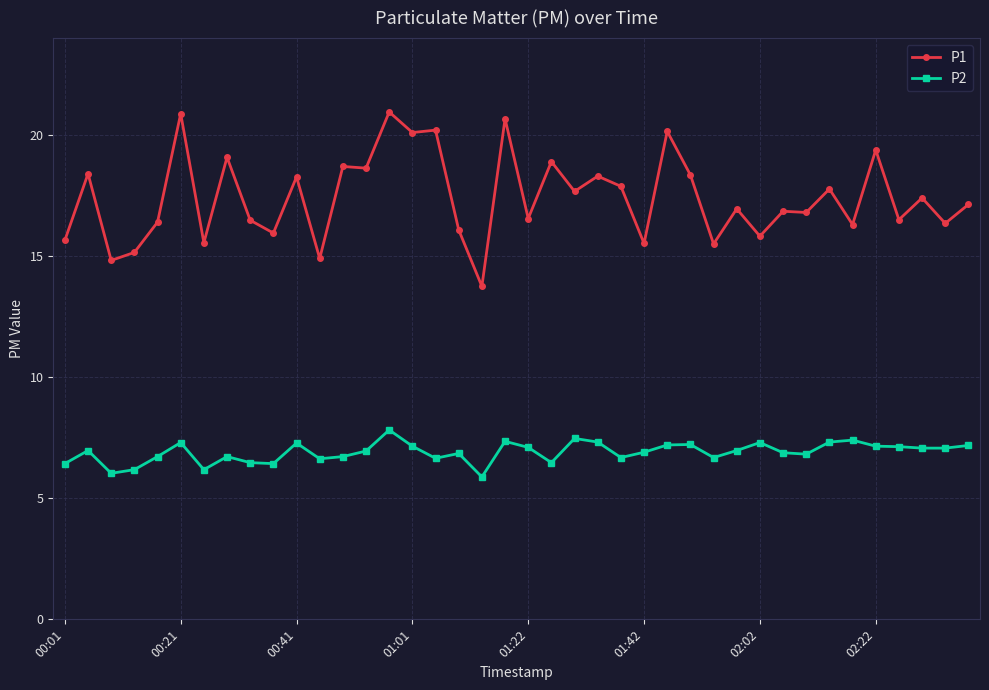

Does the chart have visible grid lines?

Yes